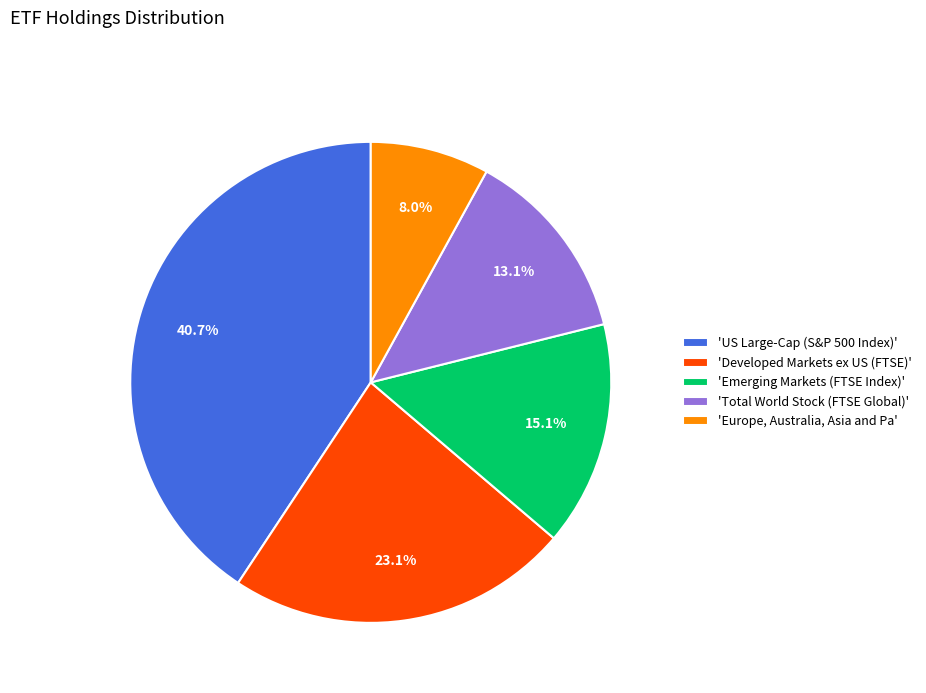

Which category has the smallest portion of the pie?

'Europe, Australia, Asia and Pa'